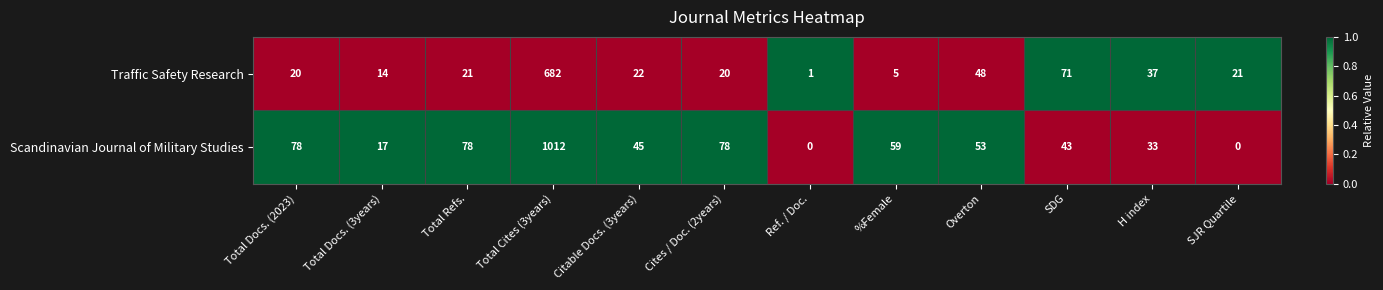

Reading left to right, what are all the values shown in this chart?

Traffic Safety Research: 20	14	21	682	22	20	1	5	48	71	37	21
Scandinavian Journal of Military Studies: 78	17	78	1012	45	78	0	59	53	43	33	0